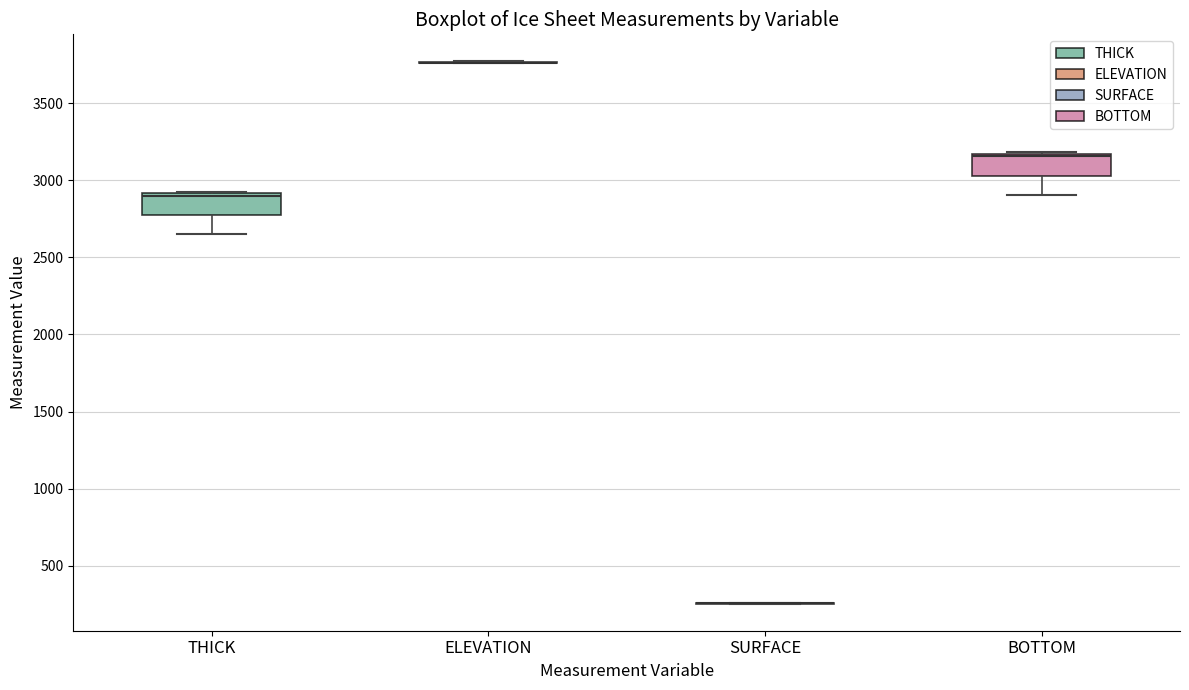

Where does the lower whisker of the box for BOTTOM end on the y-axis? The values are not printed on the chart, so give them approximately, as read against the axis.

2900